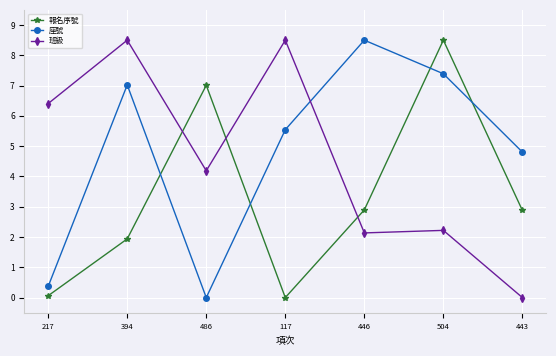

At how many categories does at least one series exceed 8?

4